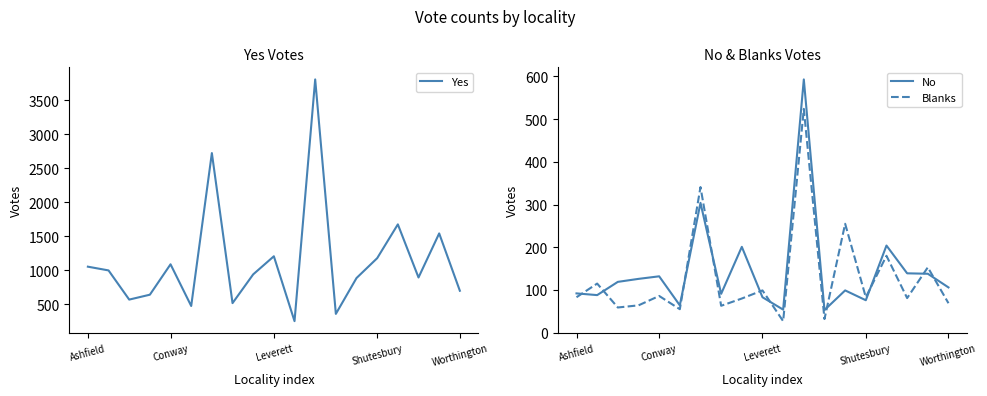

Reading left to right, transcribe all the data shown in this chart.

Yes: 1055	1000	571	643	1090	477	2725	519	942	1208	254	3808	361	888	1180	1677	896	1544	701
No: 92	88	119	126	132	64	304	91	201	83	54	593	53	99	76	204	139	138	106
Blanks: 83	115	59	64	86	55	341	63	80	99	27	524	32	255	83	180	81	153	69